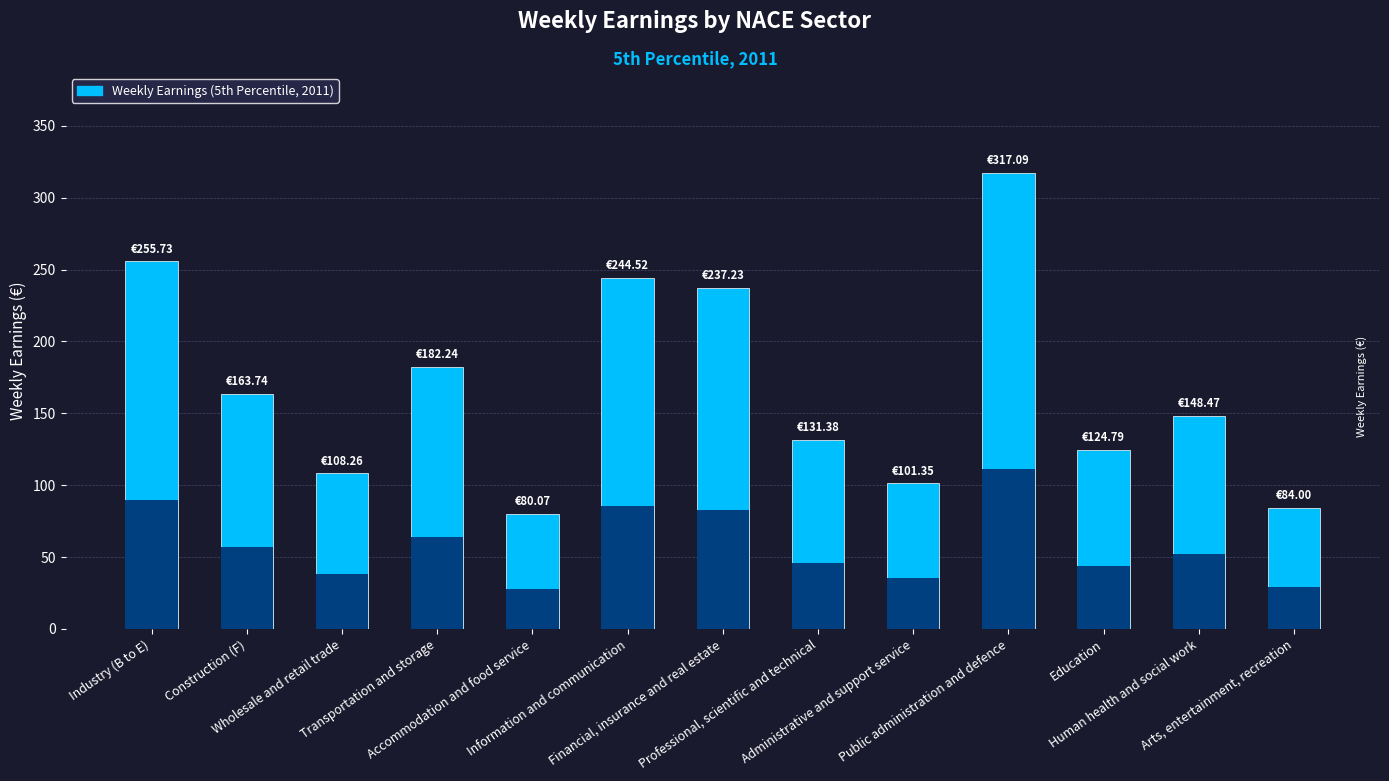

Reading left to right, transcribe all the data shown in this chart.

Industry (B to E)=255.7	Construction (F)=163.7	Wholesale and retail trade=108.3	Transportation and storage=182.2	Accommodation and food service=80.1	Information and communication=244.5	Financial, insurance and real estate=237.2	Professional, scientific and technical=131.4	Administrative and support service=101.3	Public administration and defence=317.1	Education=124.8	Human health and social work=148.5	Arts, entertainment, recreation=84.0